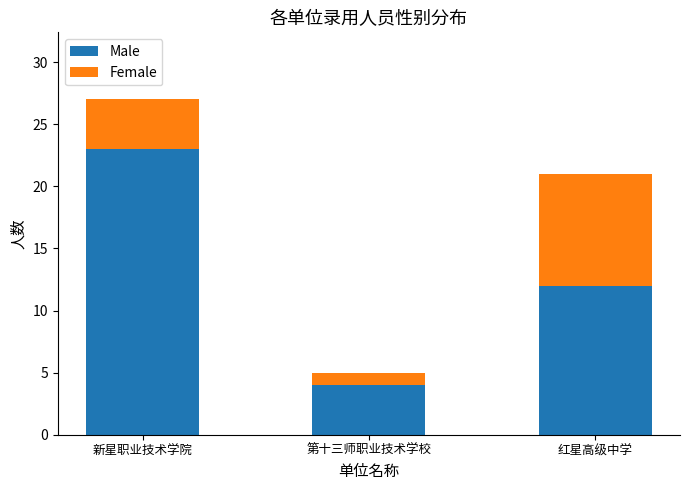

Reading right to left, list the values for the Male series.

红星高级中学=12	第十三师职业技术学校=4	新星职业技术学院=23